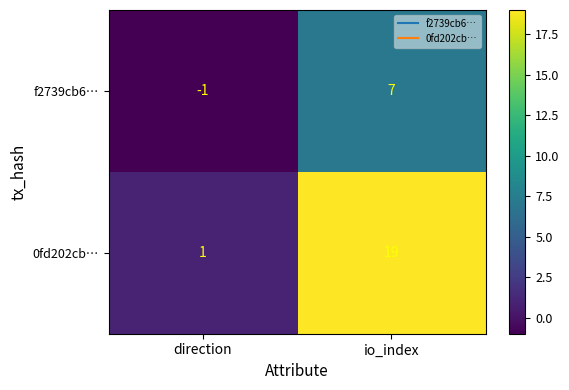

What is the maximum value shown in the chart?

19